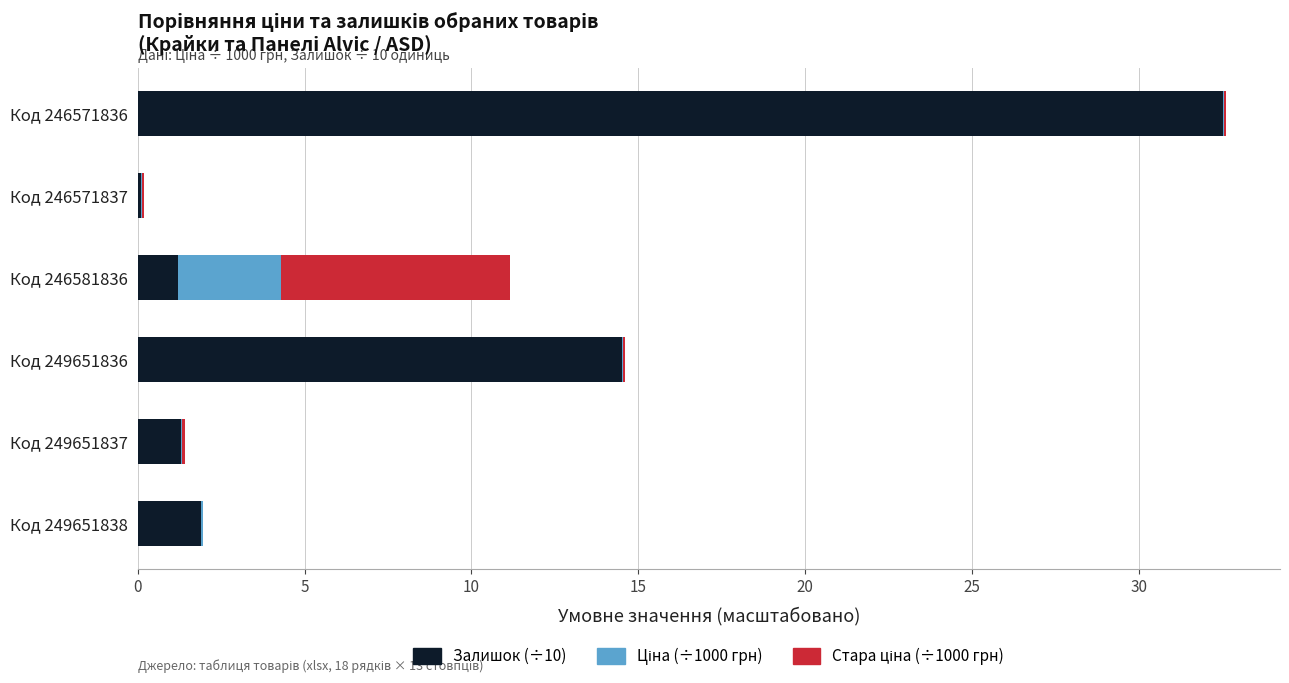

What is the average value of the Залишок (÷10) series?

8.6